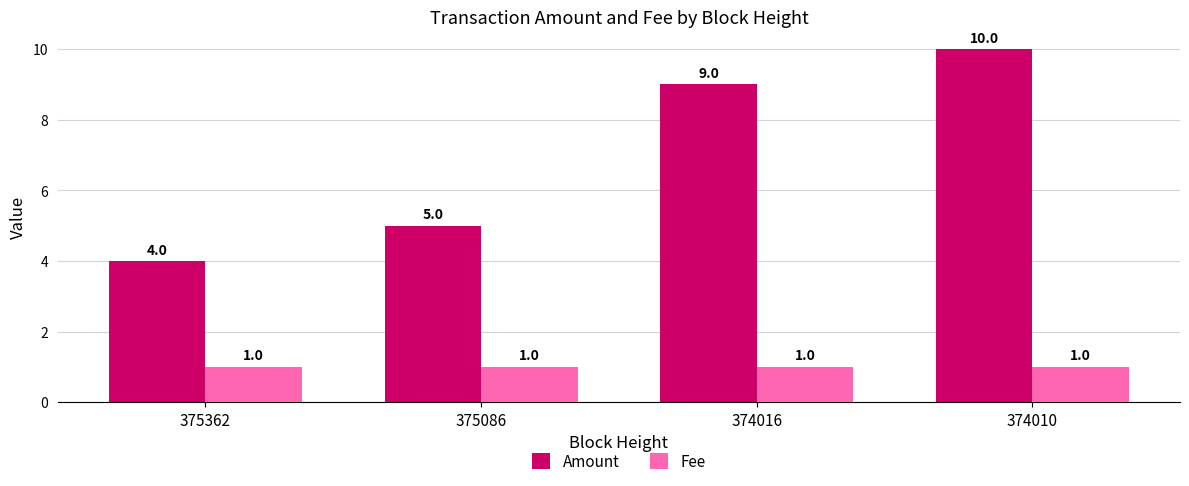

Reading left to right, what are all the values shown in this chart?

Amount: 375362=4	375086=5	374016=9	374010=10
Fee: 375362=1	375086=1	374016=1	374010=1